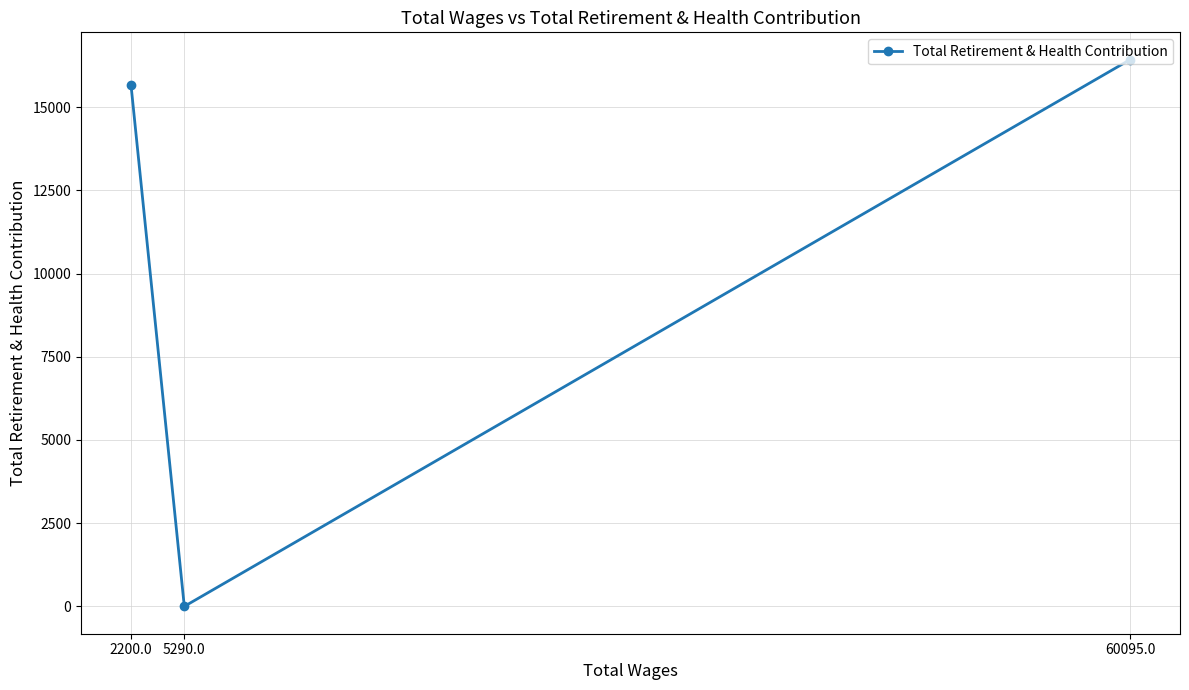

The value at 2200.0 is 15672. True or false?

True